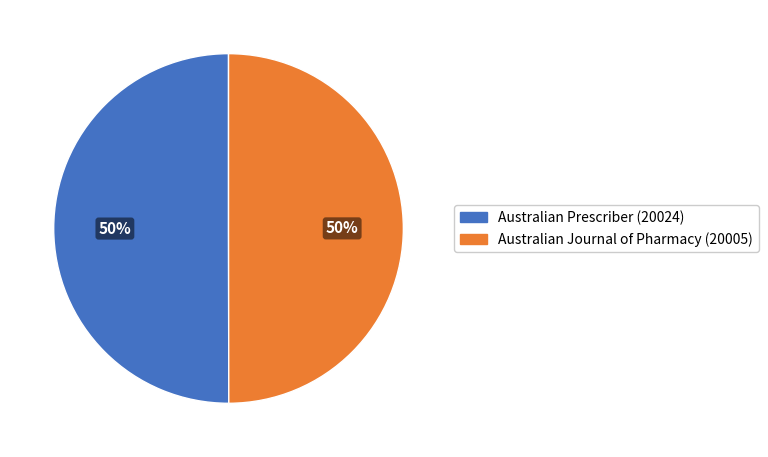

The Australian Journal of Pharmacy (20005) slice represents 50% of the pie. True or false?

True